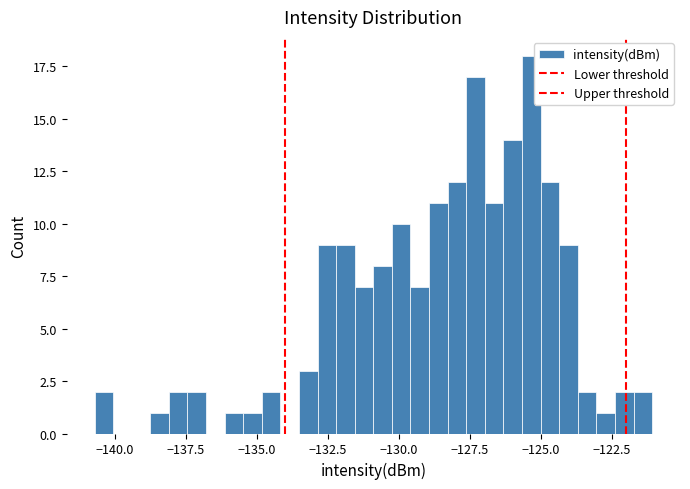

Read against the x-axis, roughly where is the centre of the tallest bar?

-125.5